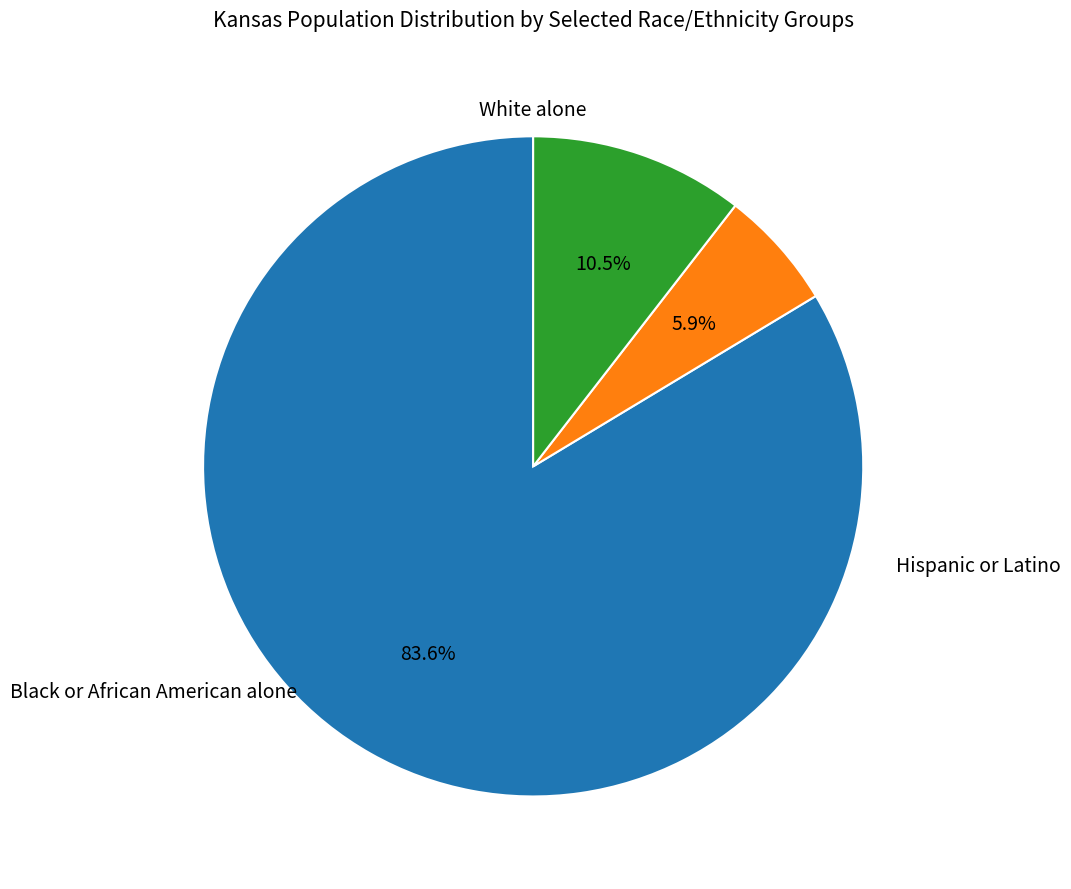

Is there any slice that represents more than half of the pie?

Yes